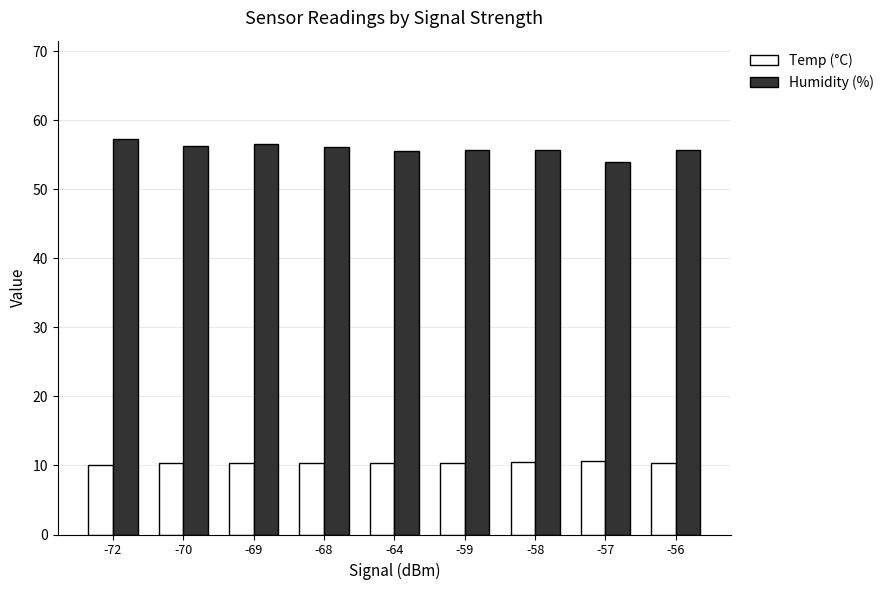

Does the chart contain stacked bars?

No